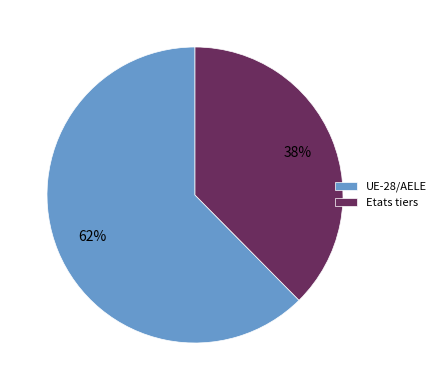

Between Etats tiers and UE-28/AELE, which is larger?

UE-28/AELE